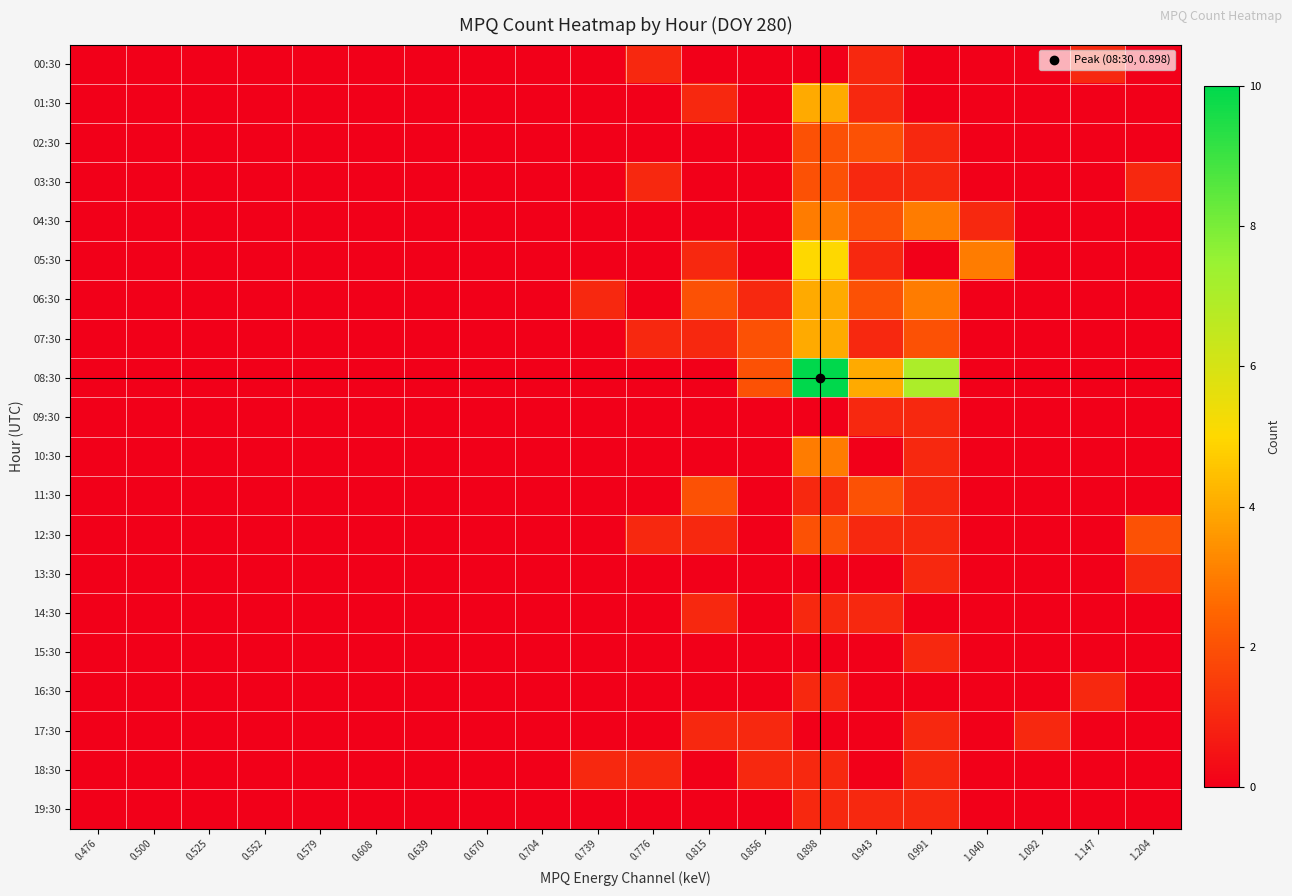

At how many categories does at least one series exceed 7?

1